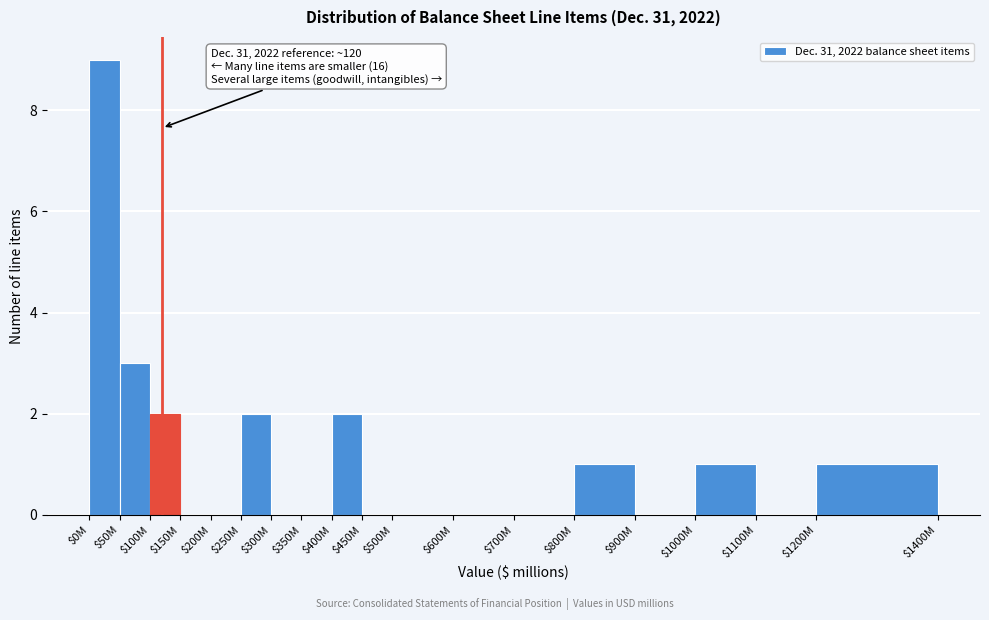

Which category has the highest value across all series?

$0M